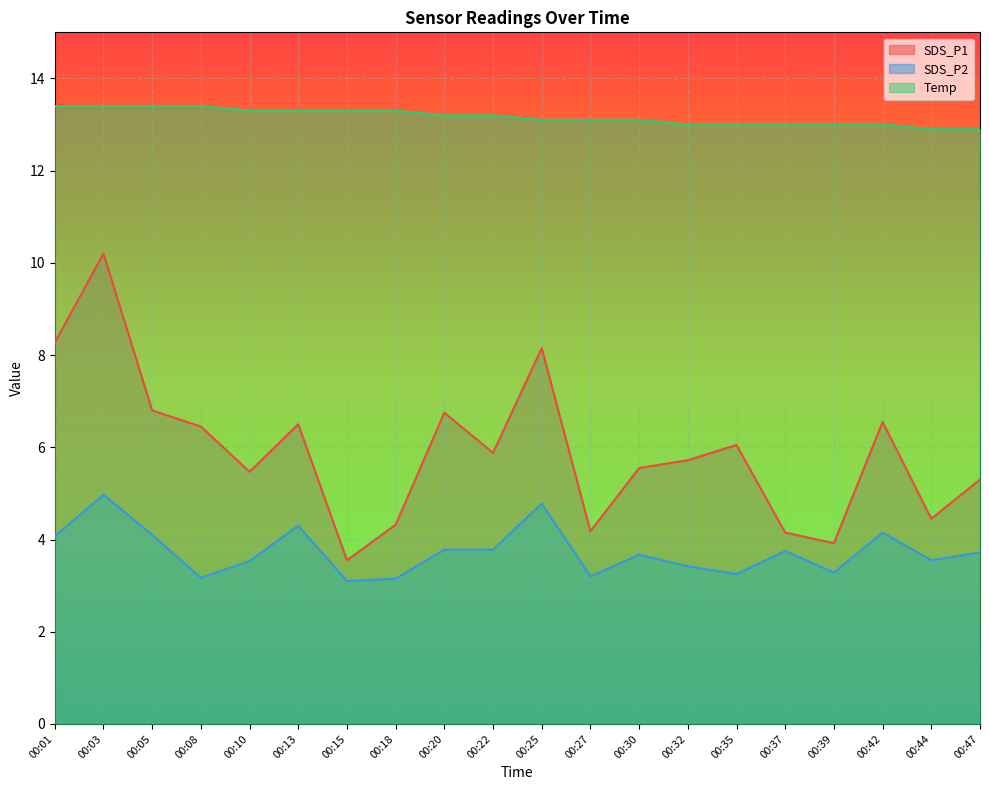

How many lines are shown in the chart?

3